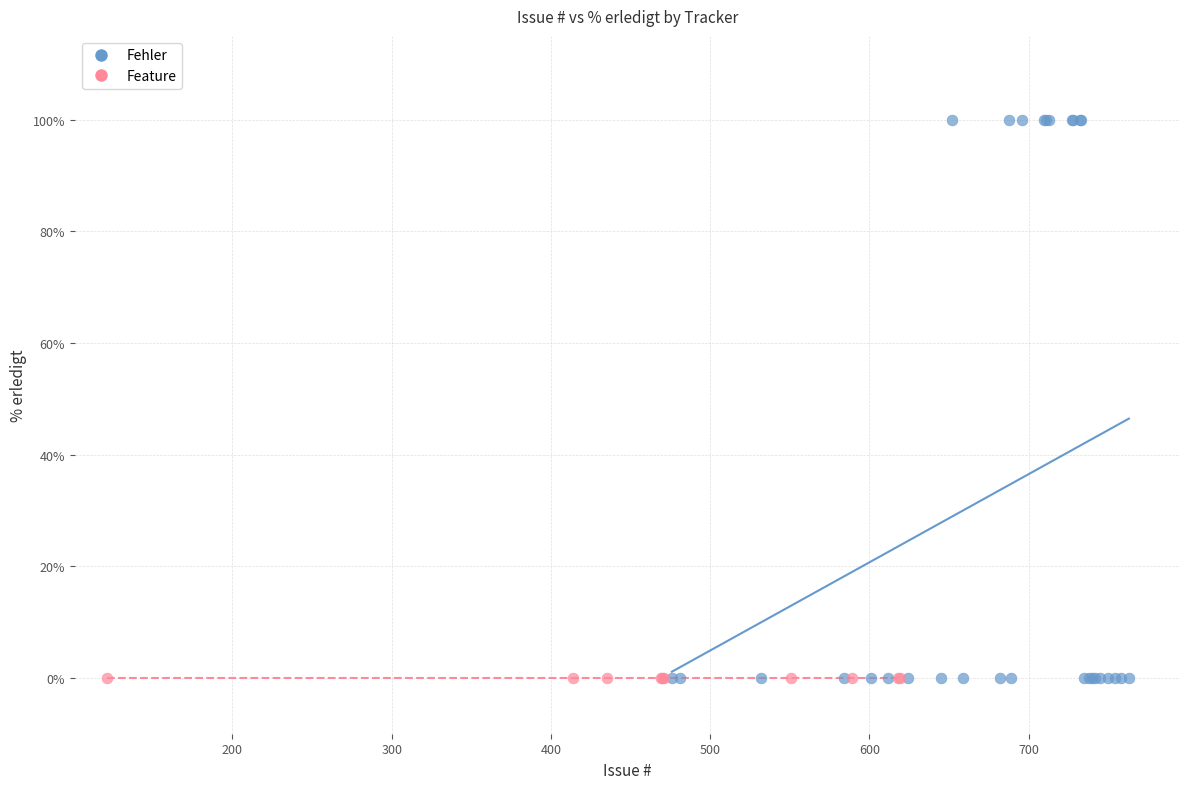

Which series contains the highest Y value?

Fehler